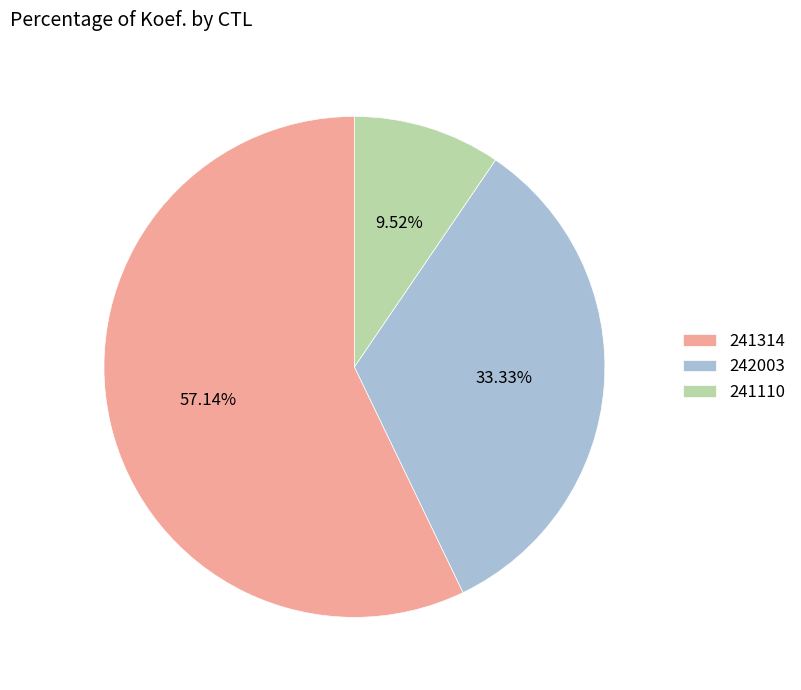

Is there a majority slice in this chart?

Yes